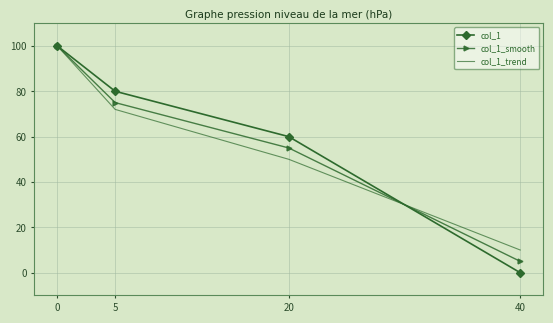

Which series ends up on top after the final intersection of col_1 and col_1_smooth?

col_1_smooth